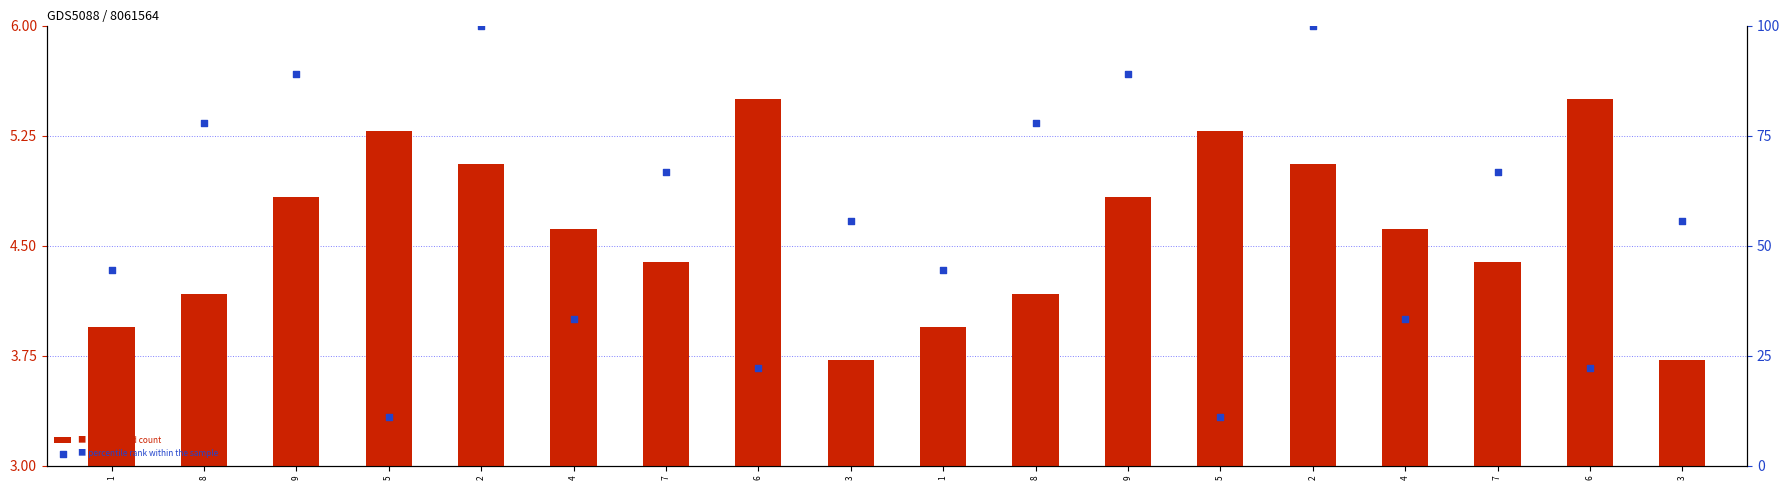

Which series has the largest total across all categories?

col_5 (percentile rank)